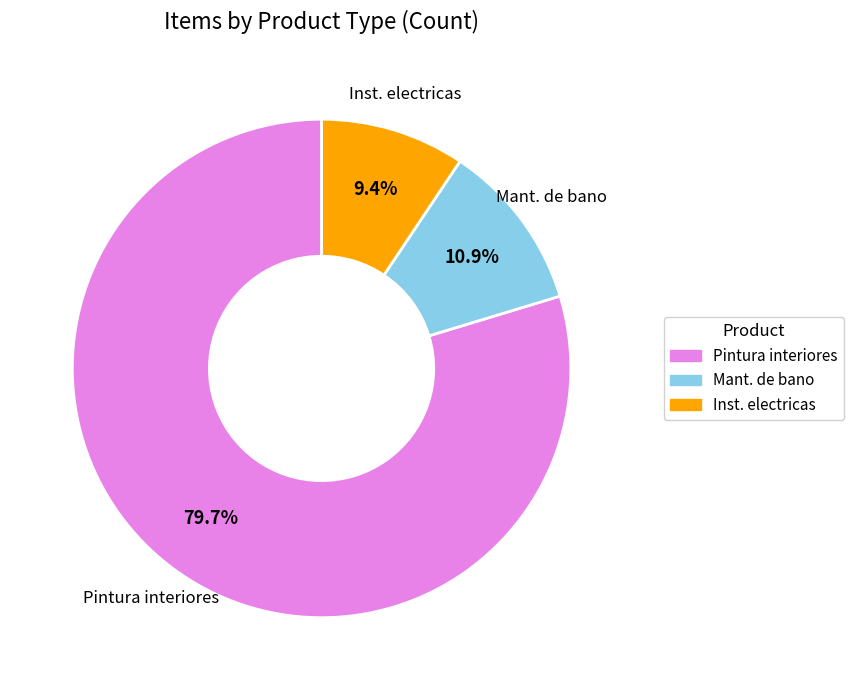

Is there a majority slice in this chart?

Yes